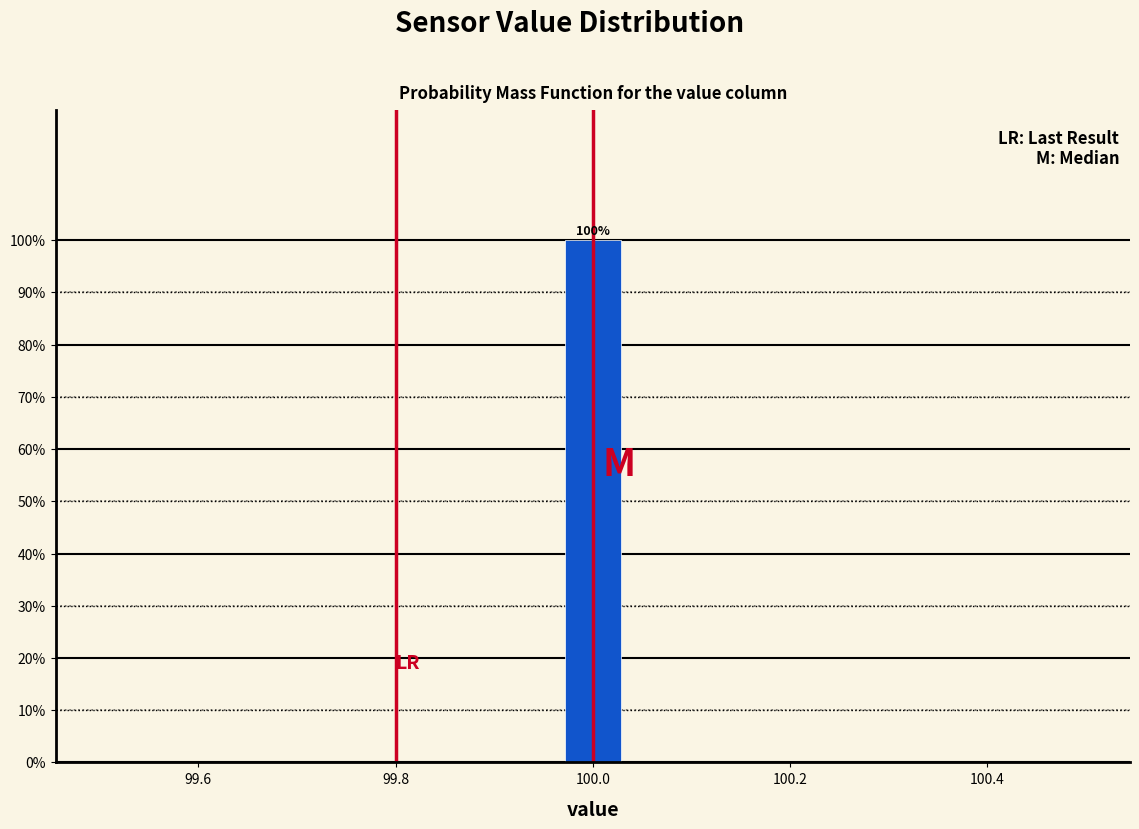

Around what value on the x-axis is the tallest bar? Give the approximate position of its centre, as read against the axis.

100.00